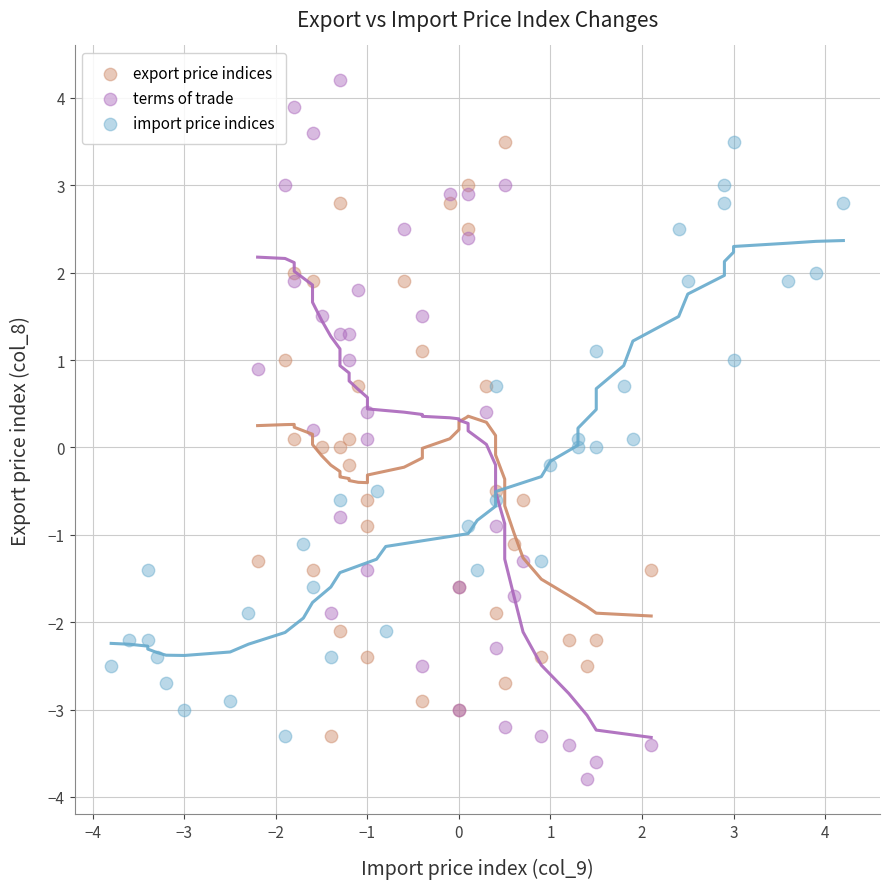

What are all the series names shown in the legend?

export price indices, terms of trade, import price indices